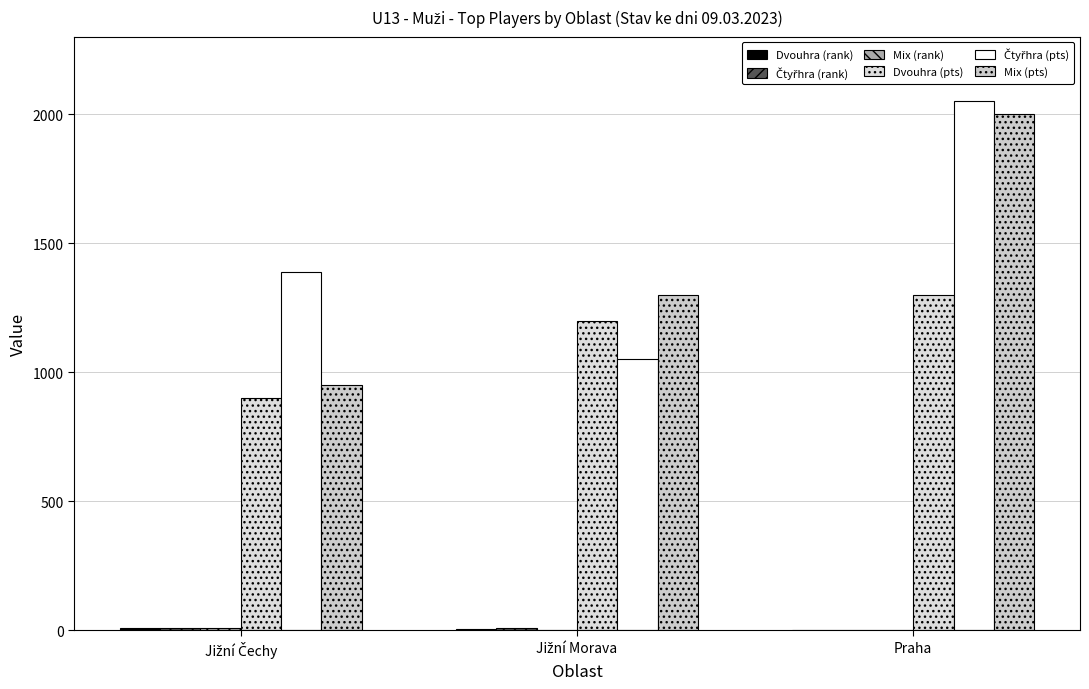

Reading left to right, what are all the values shown in this chart?

Dvouhra (rank): 9	5	3
Čtyřhra (rank): 7	10	1
Mix (rank): 7	3	3
Dvouhra (pts): 900	1200	1300
Čtyřhra (pts): 1390	1050	2050
Mix (pts): 950	1300	2000